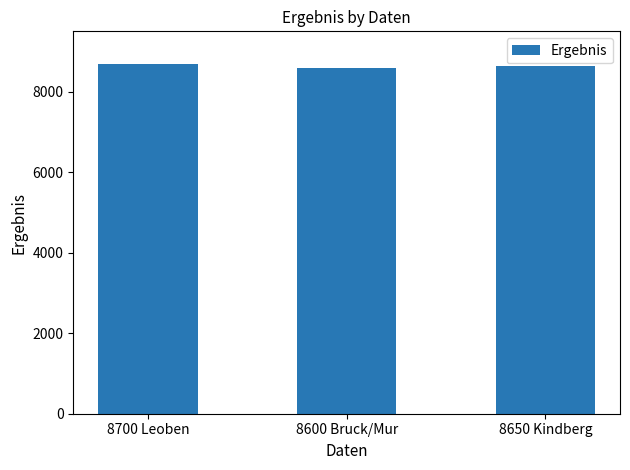

What is the sum of all values?

25950